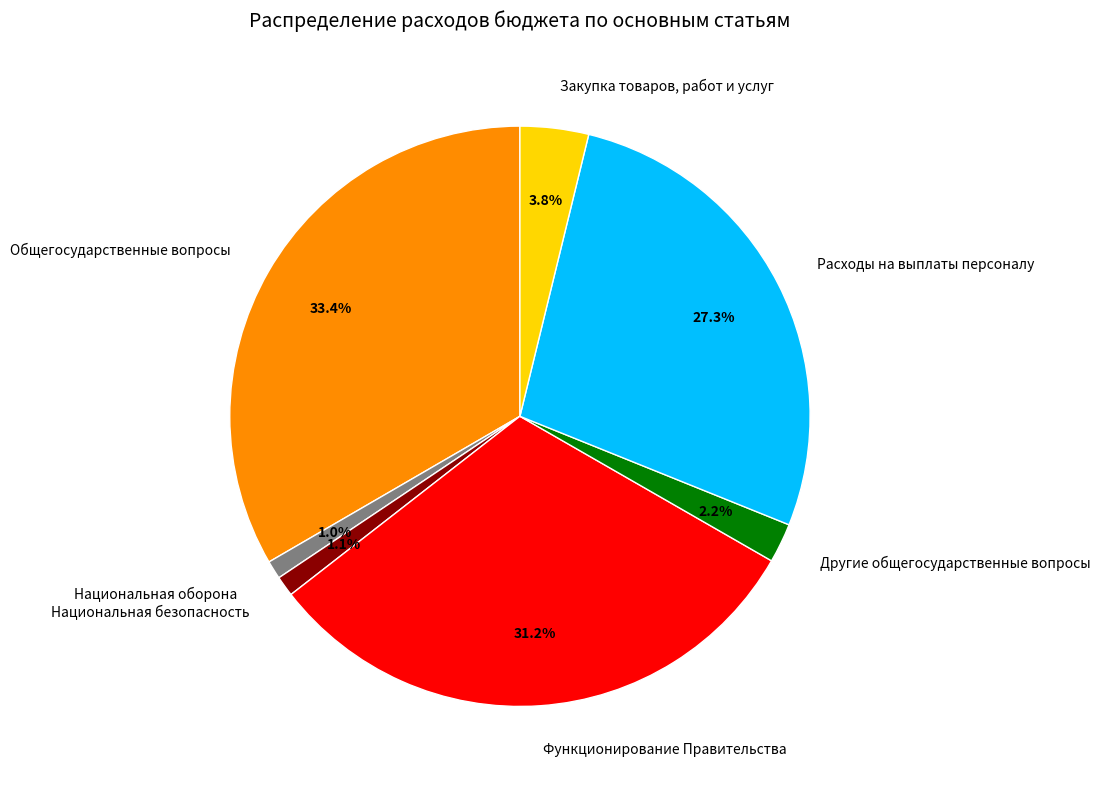

What percentage is the Национальная безопасность slice, to the nearest percent?

1%